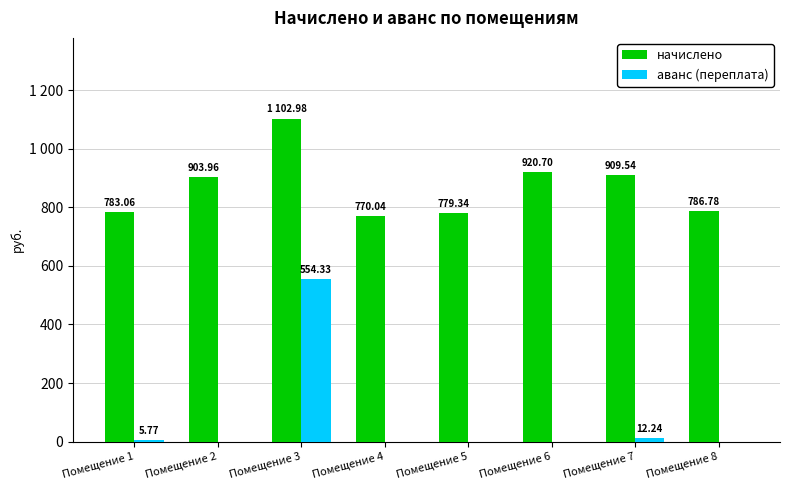

What are all the series names shown in the legend?

начислено, аванс (переплата)